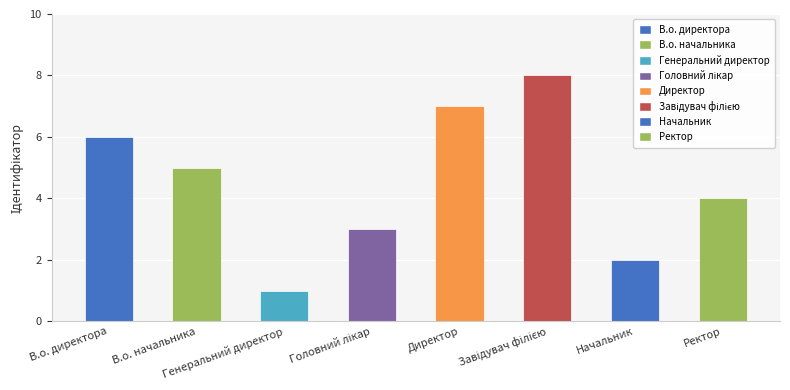

What is the difference between the maximum and minimum values?

7